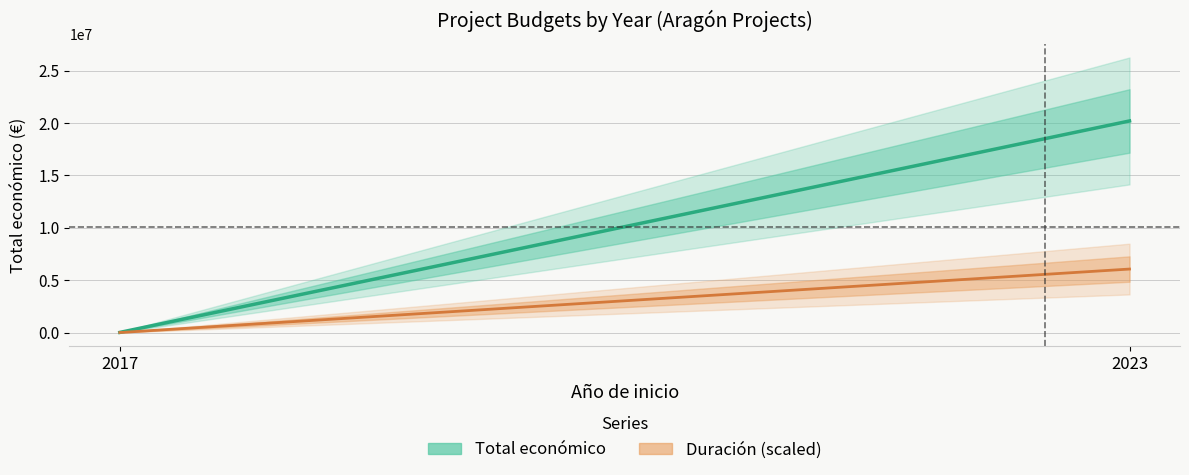

How many values in the Duración (scaled) series exceed 6059963?

1